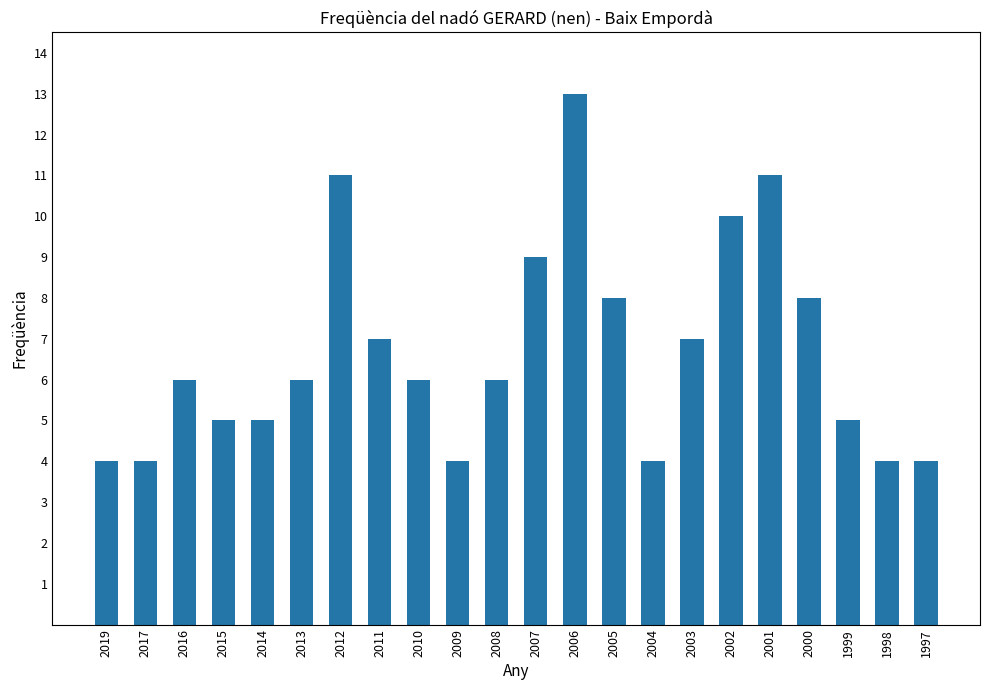

Reading right to left, transcribe all the data shown in this chart.

1997=4	1998=4	1999=5	2000=8	2001=11	2002=10	2003=7	2004=4	2005=8	2006=13	2007=9	2008=6	2009=4	2010=6	2011=7	2012=11	2013=6	2014=5	2015=5	2016=6	2017=4	2019=4